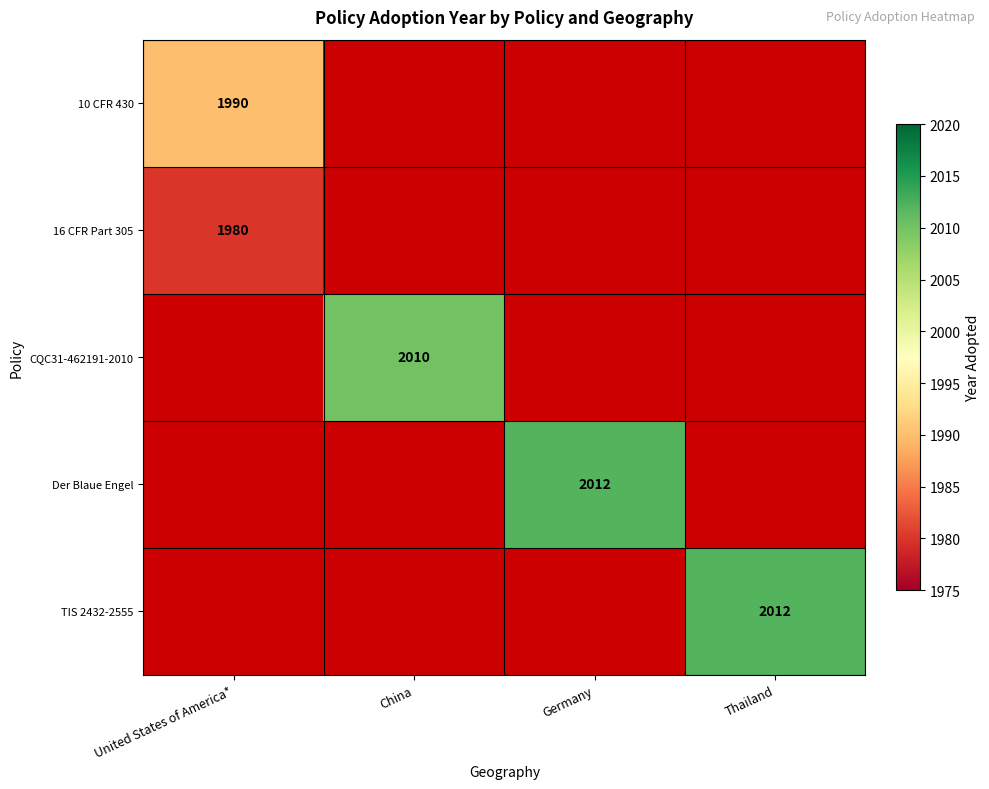

The value of 16 CFR Part 305 at United States of America* is 1980. True or false?

True